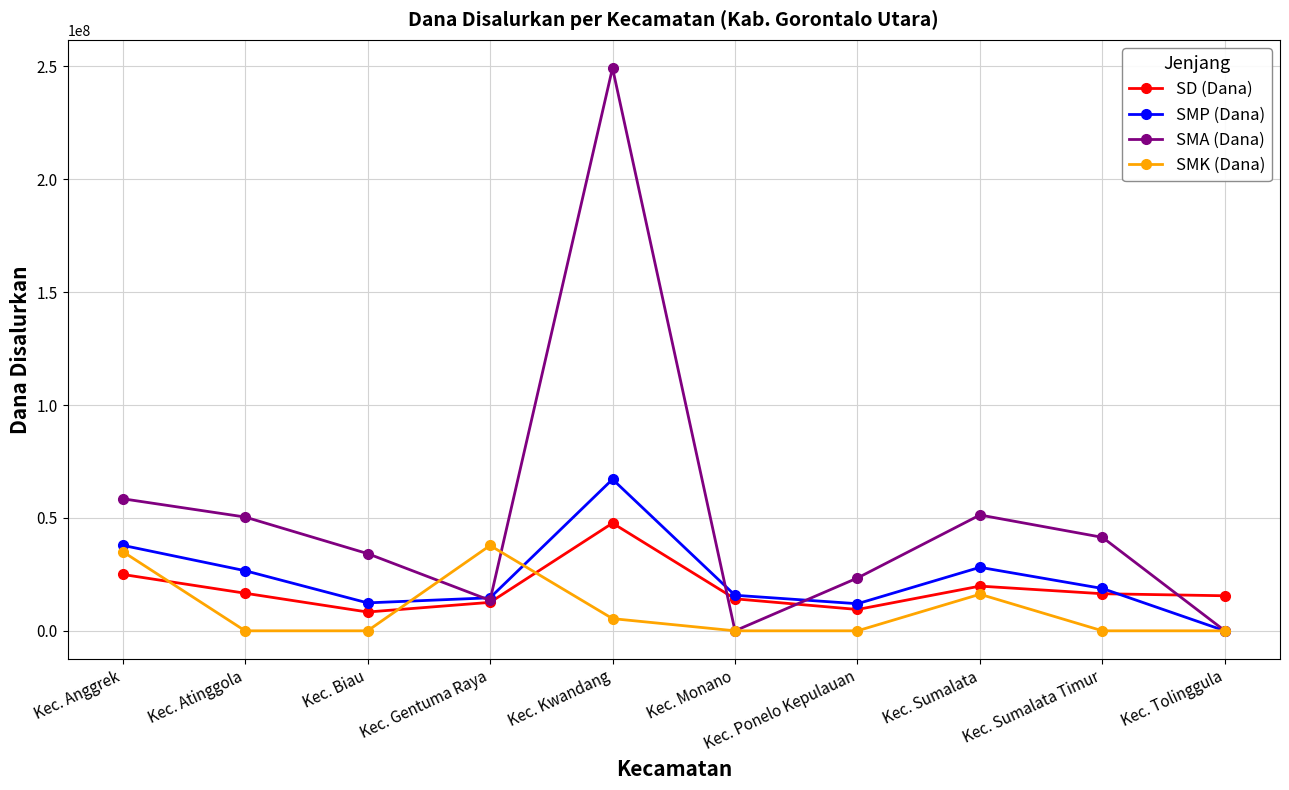

Rank the series at Kec. Kwandang from highest to lowest value.

SMA (Dana), SMP (Dana), SD (Dana), SMK (Dana)